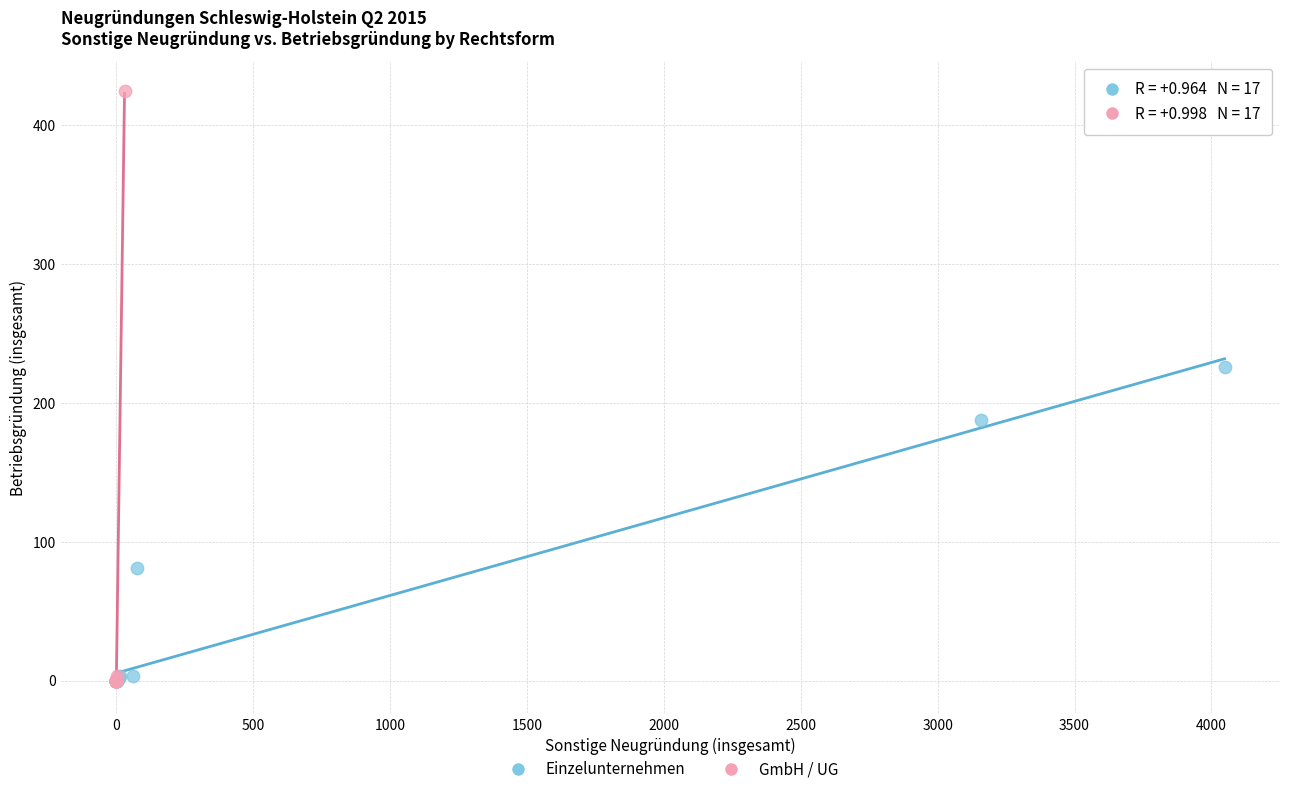

Which series contains the highest Y value?

GmbH / UG